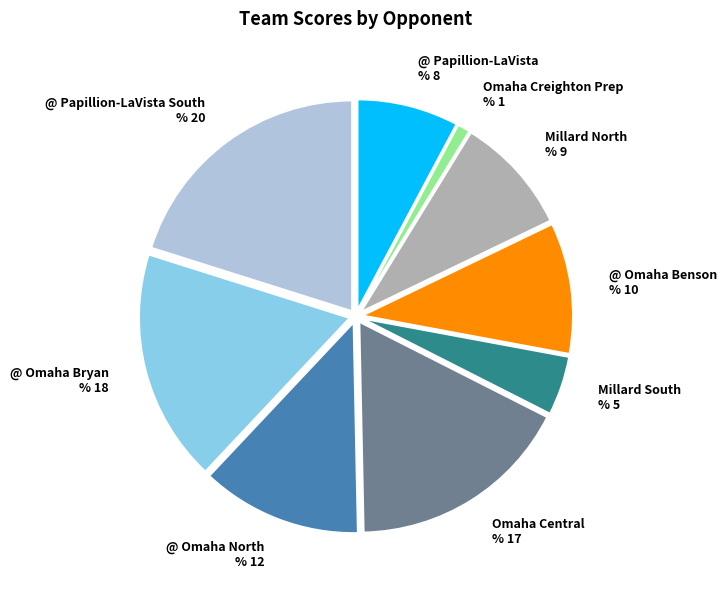

Which category has the biggest portion of the pie?

@ Papillion-LaVista South % 20